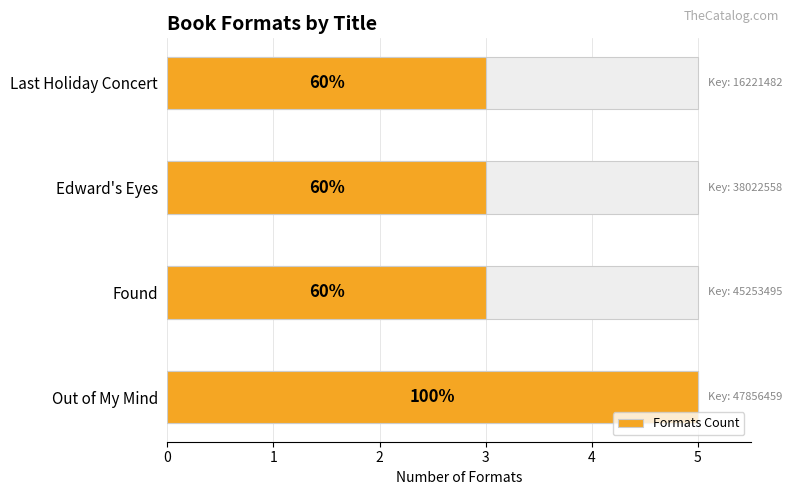

What is the ratio of the value at Edward's Eyes to the value at Last Holiday Concert?

1.0